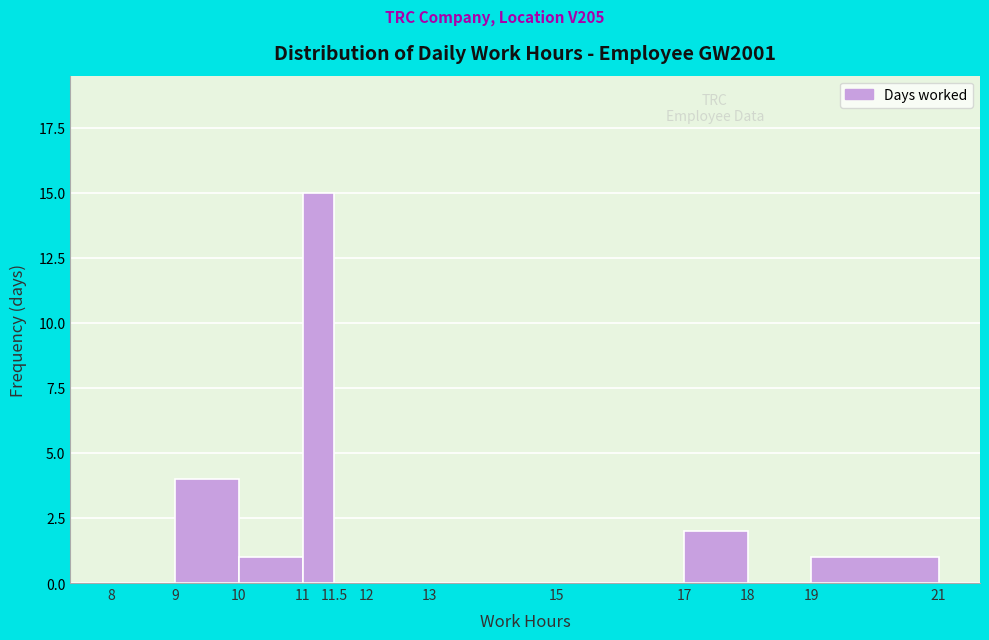

What is the height of the bar covering 10 to 11 on the x-axis? The values are not printed on the chart, so give them approximately, as read against the axis.

1